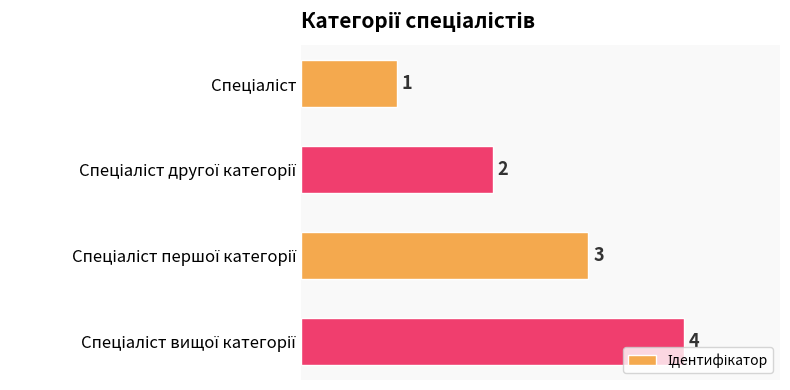

Count the values in the range 2 to 4.

3